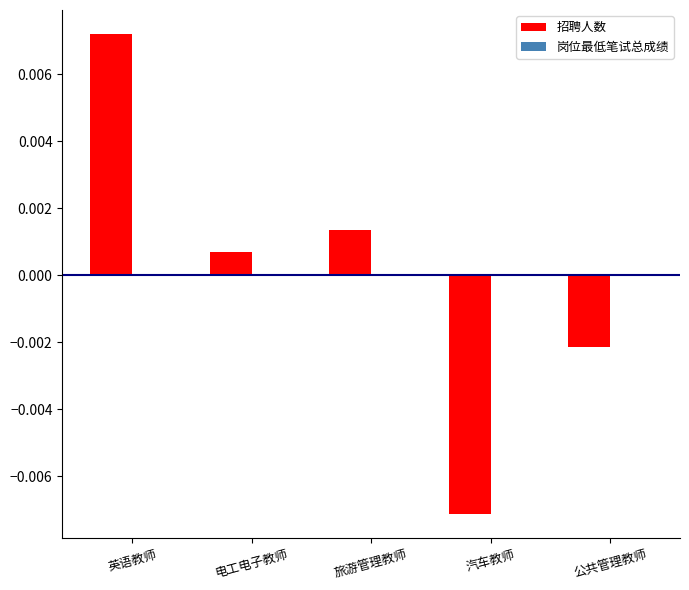

At which category does the chart reach its peak across all series?

英语教师